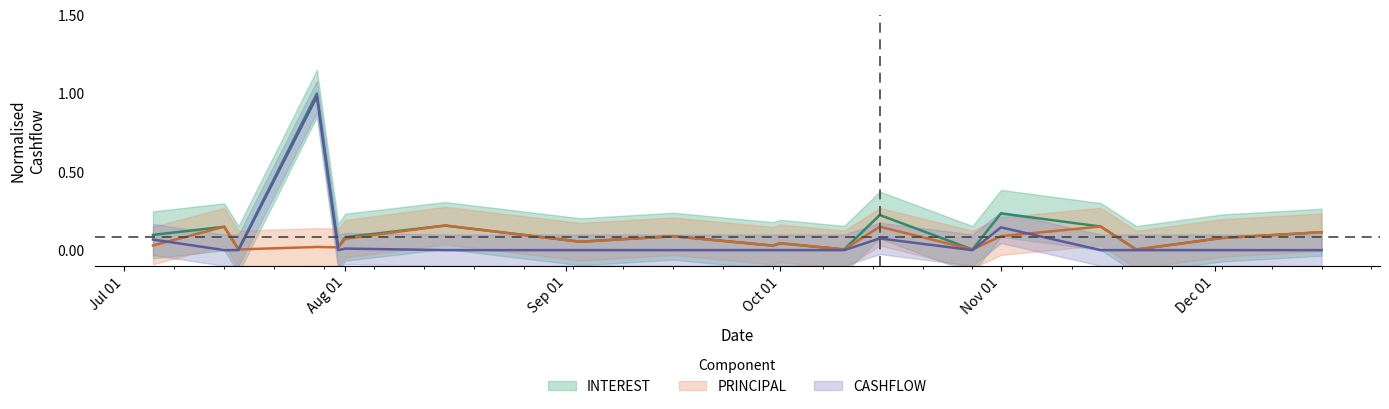

True or false: CASHFLOW has a value of 0.1 at Nov 01.

True